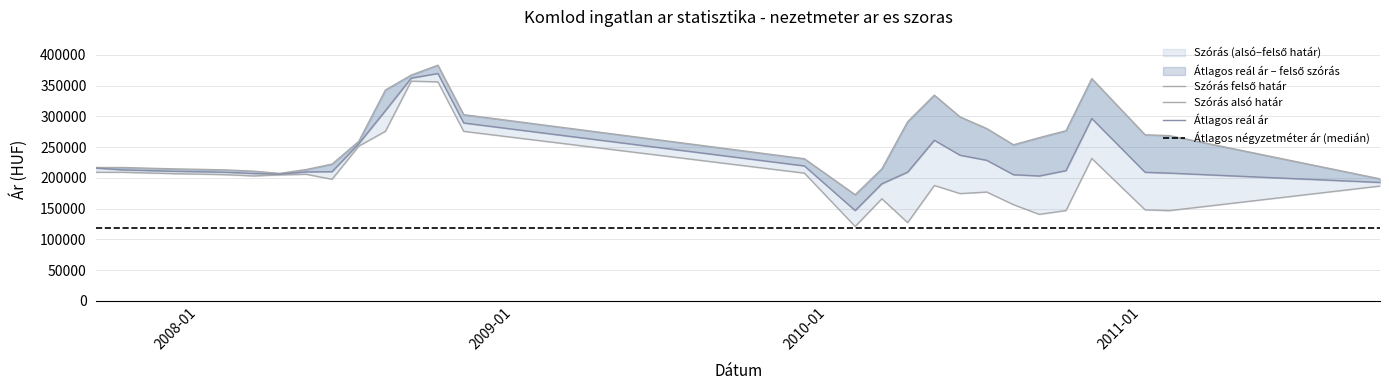

Is it true that Szoras felso hatar equals 172730 at 2010-03?

True